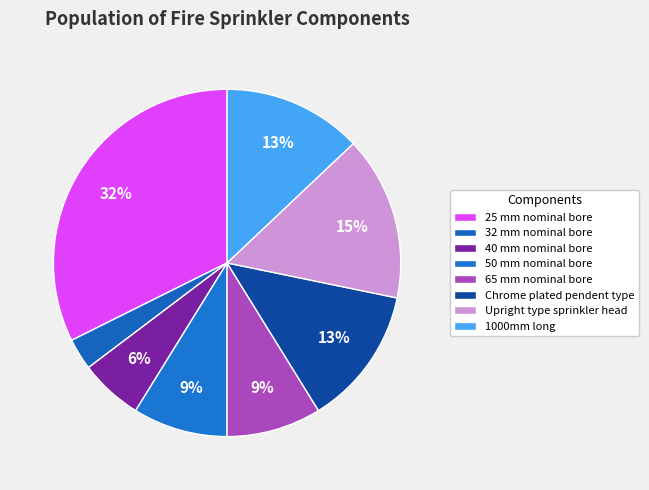

Which slice is the largest?

25 mm nominal bore